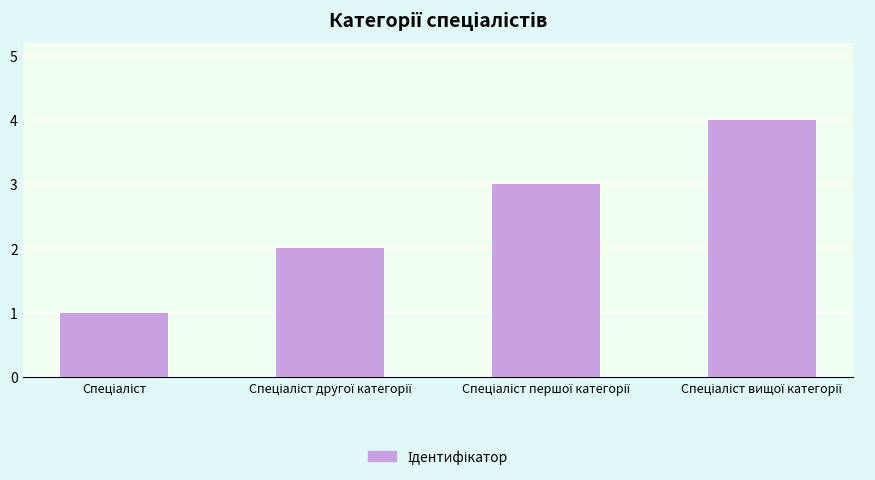

What is the maximum value shown in the chart?

4